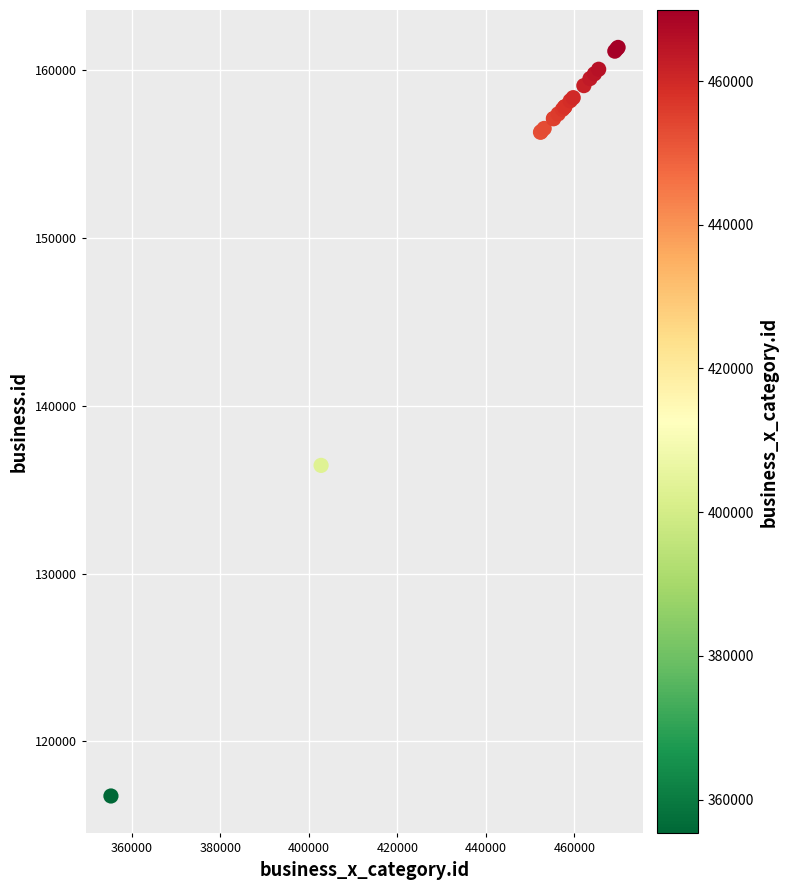

What Y value in the scatter plot is closest to 139053?

136449